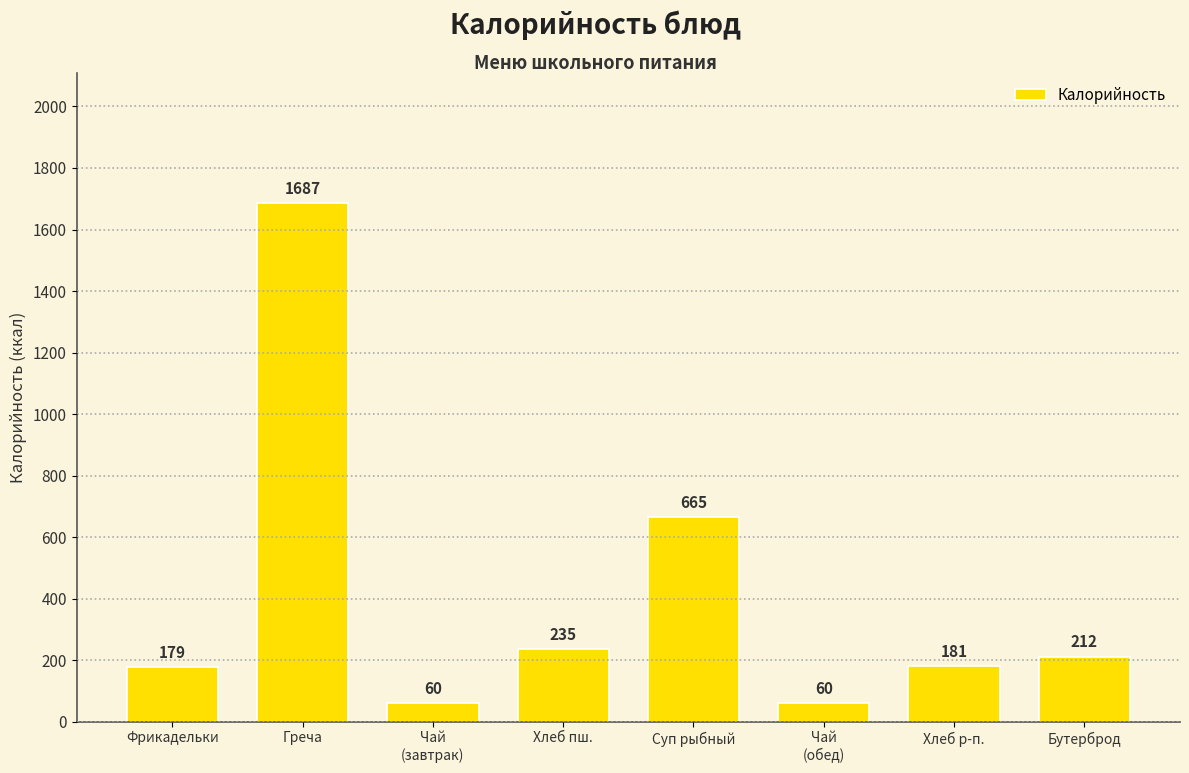

What is the smallest value displayed?

60